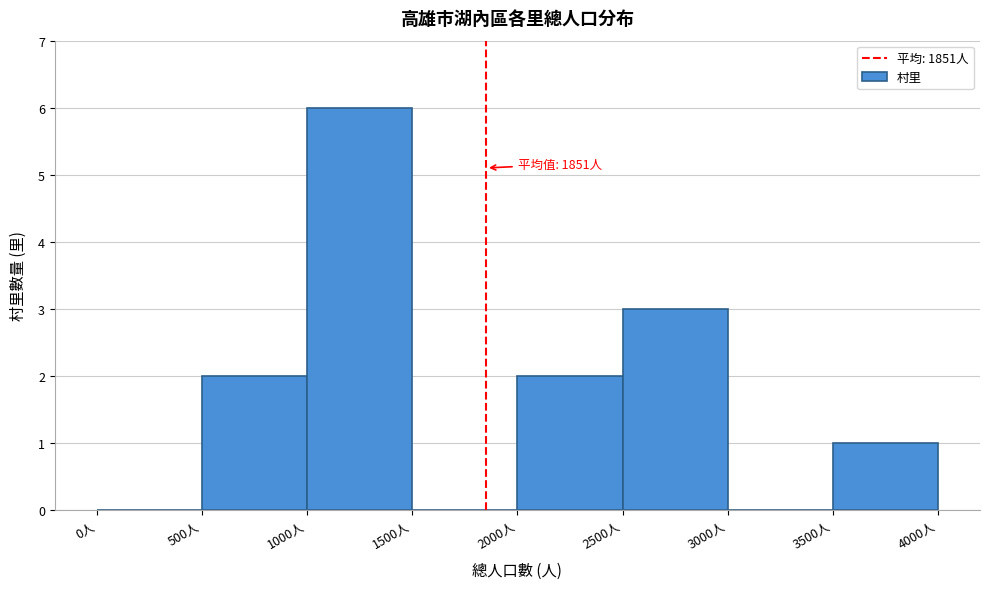

Over which range of the x-axis is the bar tallest?

1000 to 1500